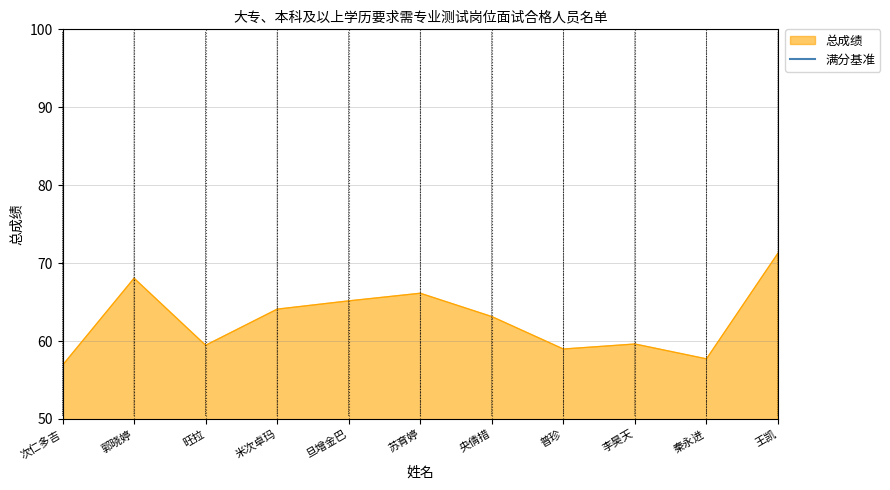

Is the value of 满分基准 at 旦增金巴 greater than the value of 总成绩 at 米次卓玛?

Yes